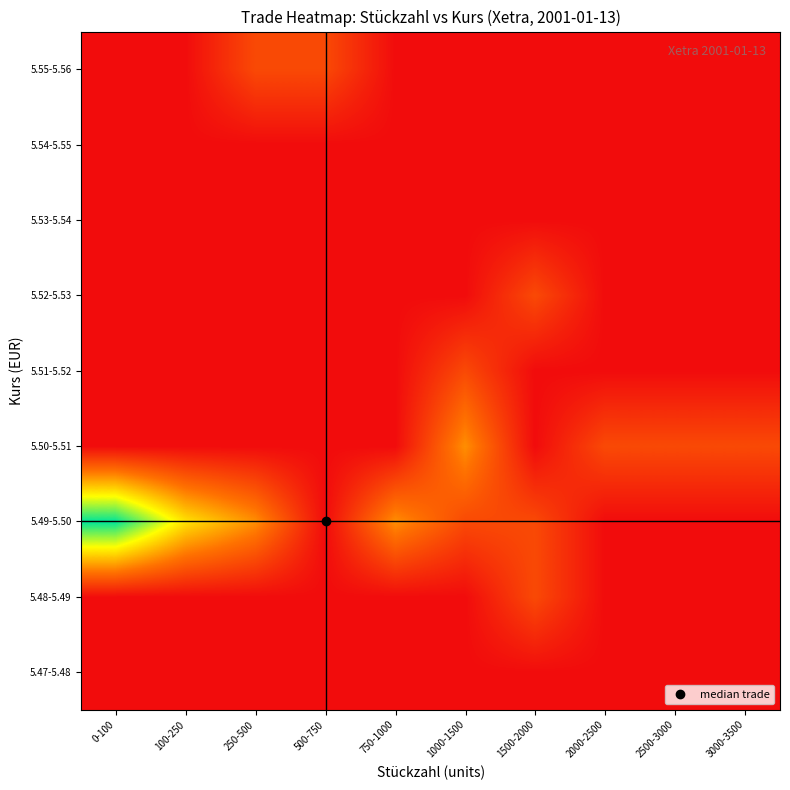

Reading left to right, what are all the values shown in this chart?

5.47-5.48: 0-100=0	100-250=0	250-500=0	500-750=0	750-1000=0	1000-1500=0	1500-2000=0	2000-2500=0	2500-3000=0	3000-3500=0
5.48-5.49: 0-100=0	100-250=0	250-500=0	500-750=0	750-1000=0	1000-1500=0	1500-2000=1	2000-2500=0	2500-3000=0	3000-3500=0
5.49-5.50: 0-100=5	100-250=3	250-500=2	500-750=0	750-1000=2	1000-1500=1	1500-2000=1	2000-2500=0	2500-3000=0	3000-3500=0
5.50-5.51: 0-100=0	100-250=0	250-500=0	500-750=0	750-1000=0	1000-1500=2	1500-2000=0	2000-2500=1	2500-3000=1	3000-3500=1
5.51-5.52: 0-100=0	100-250=0	250-500=0	500-750=0	750-1000=0	1000-1500=1	1500-2000=0	2000-2500=0	2500-3000=0	3000-3500=0
5.52-5.53: 0-100=0	100-250=0	250-500=0	500-750=0	750-1000=0	1000-1500=0	1500-2000=1	2000-2500=0	2500-3000=0	3000-3500=0
5.53-5.54: 0-100=0	100-250=0	250-500=0	500-750=0	750-1000=0	1000-1500=0	1500-2000=0	2000-2500=0	2500-3000=0	3000-3500=0
5.54-5.55: 0-100=0	100-250=0	250-500=0	500-750=0	750-1000=0	1000-1500=0	1500-2000=0	2000-2500=0	2500-3000=0	3000-3500=0
5.55-5.56: 0-100=0	100-250=0	250-500=1	500-750=1	750-1000=0	1000-1500=0	1500-2000=0	2000-2500=0	2500-3000=0	3000-3500=0